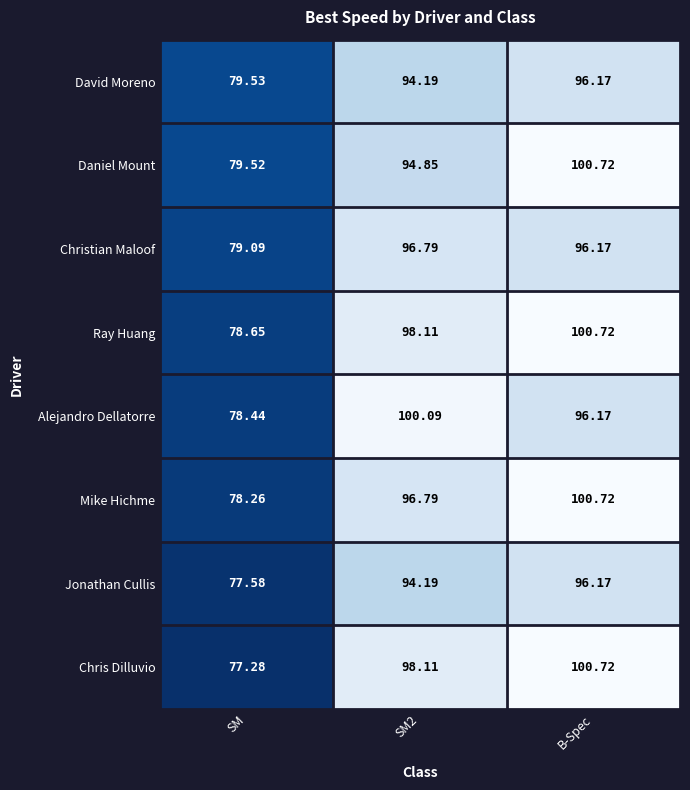

Which series has the largest total across all categories?

Ray Huang